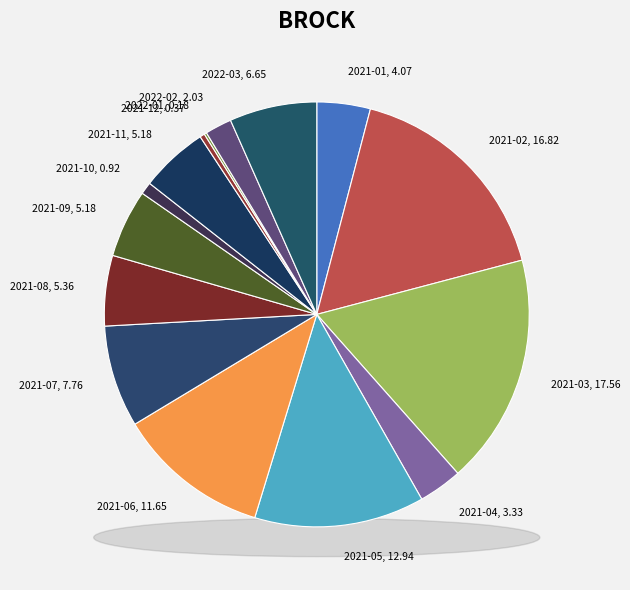

Does 2021-07 account for over 50% of the chart?

No